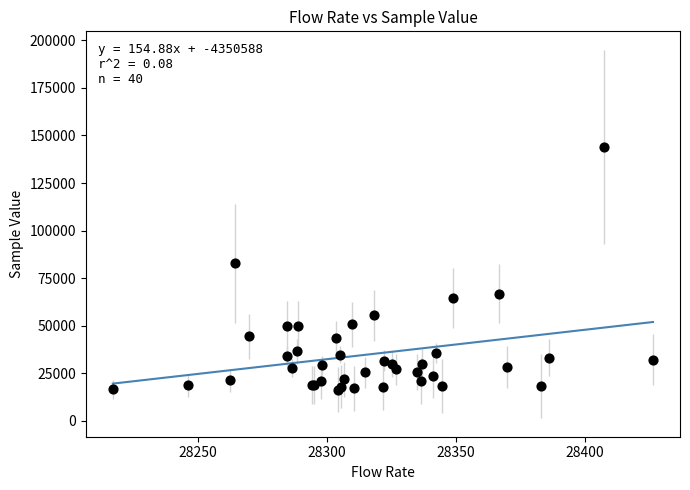

What Y value in the scatter plot is closest to 80260?

82778